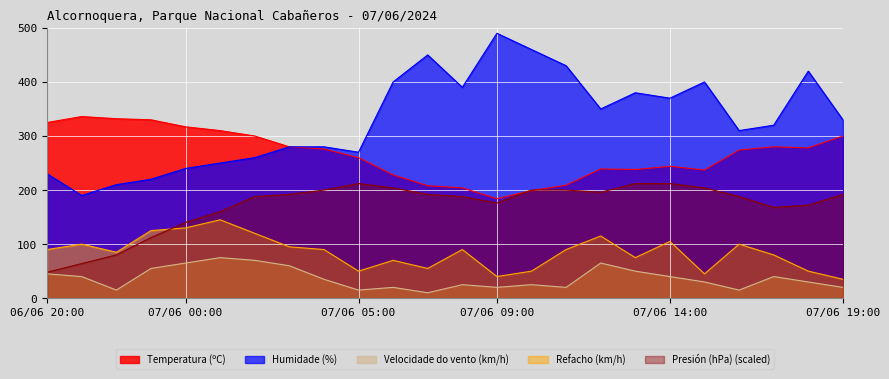

Count the number of data series in this chart.

5